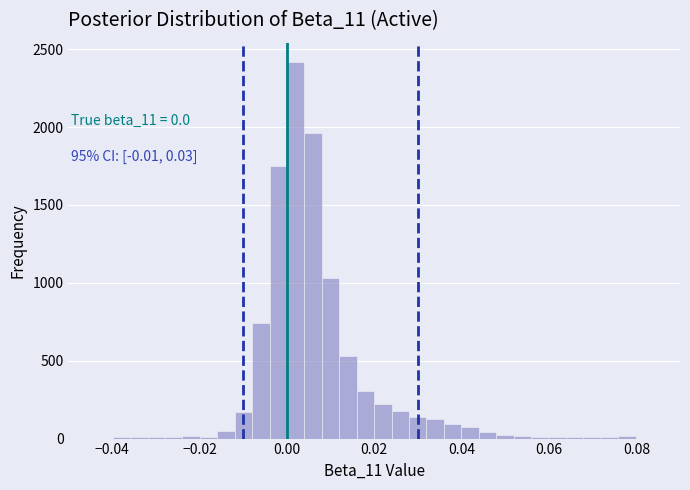

Read against the x-axis, roughly where is the centre of the tallest bar?

0.002